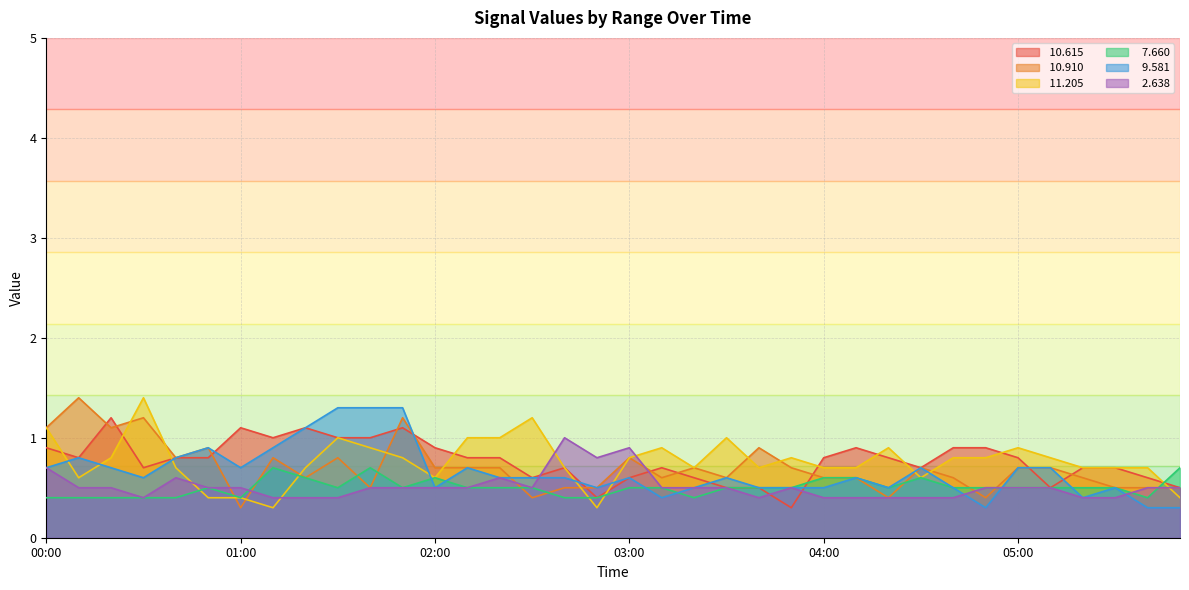

Which series has the largest total across all categories?

 10.615